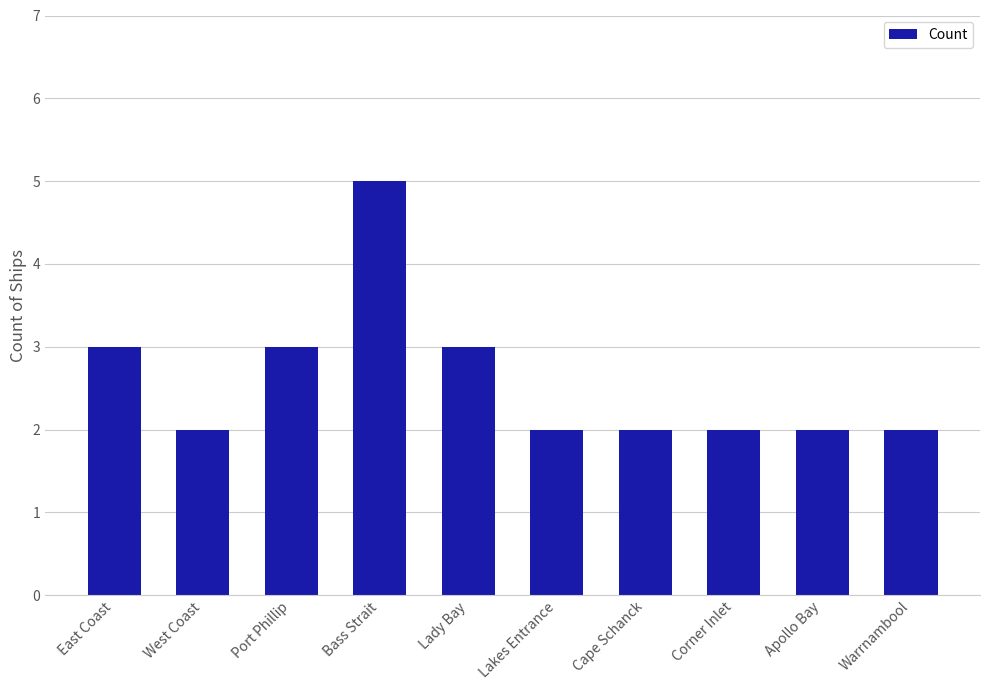

The value at Lakes Entrance is 1. True or false?

False